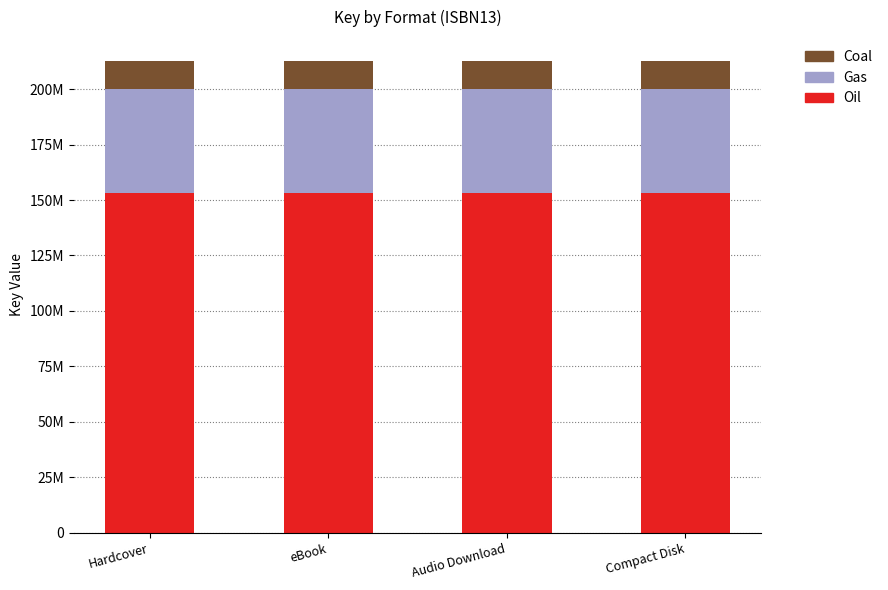

Does the chart contain stacked bars?

Yes